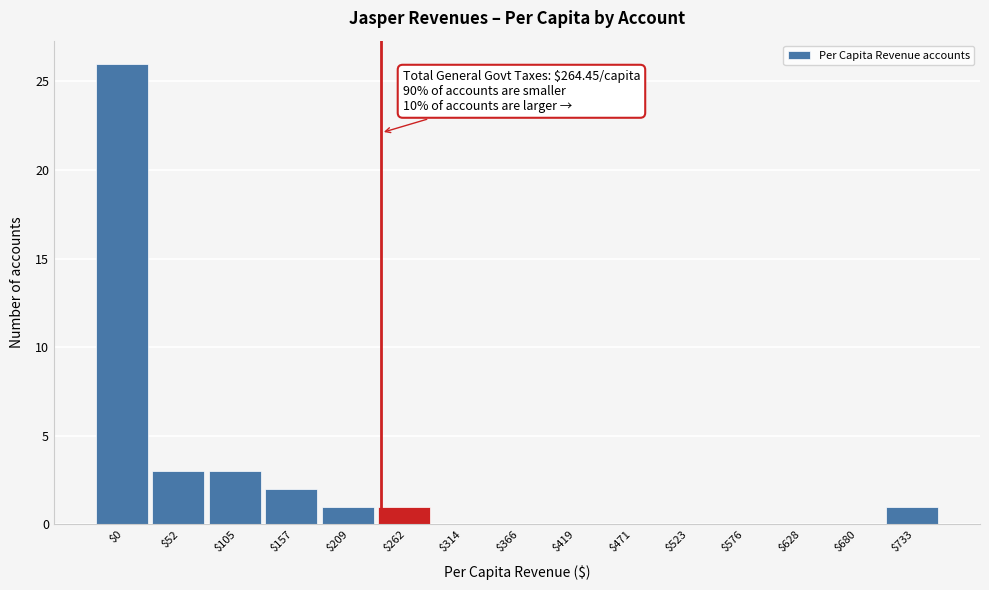

What is the sum of all values?

37